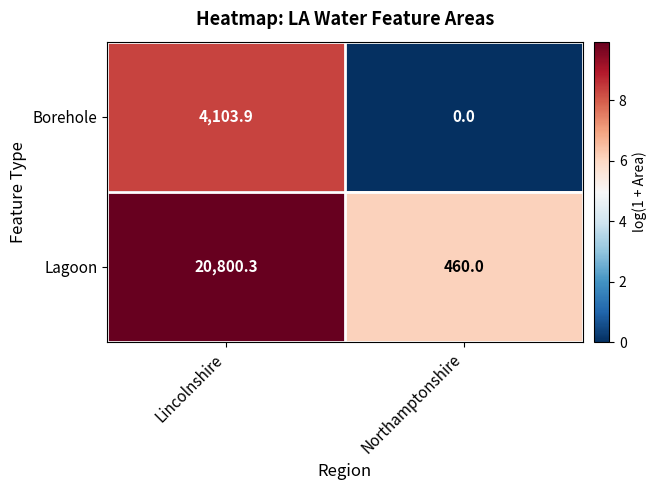

Reading left to right, list all the values displayed in this chart.

Borehole: Lincolnshire=4103.9	Northamptonshire=0.0
Lagoon: Lincolnshire=20800.3	Northamptonshire=460.0